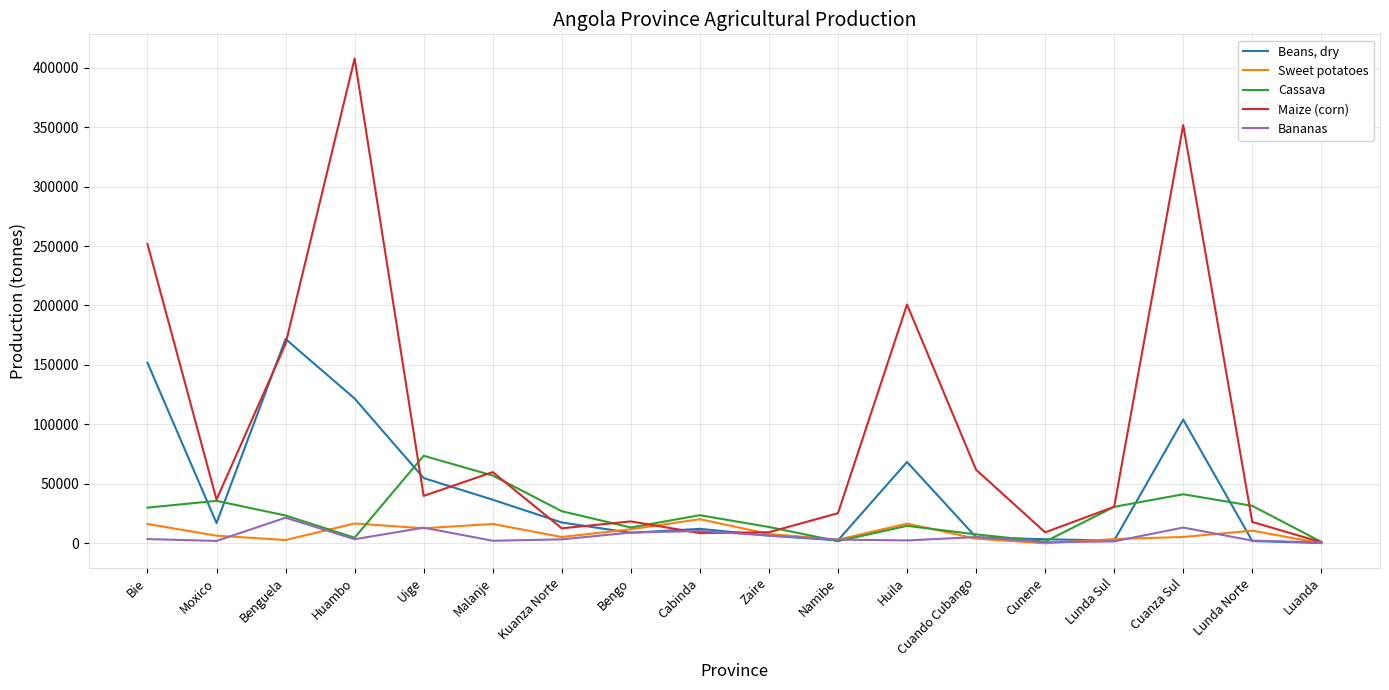

Is the value of Bananas at Namibe greater than the value of Cassava at Huila?

No